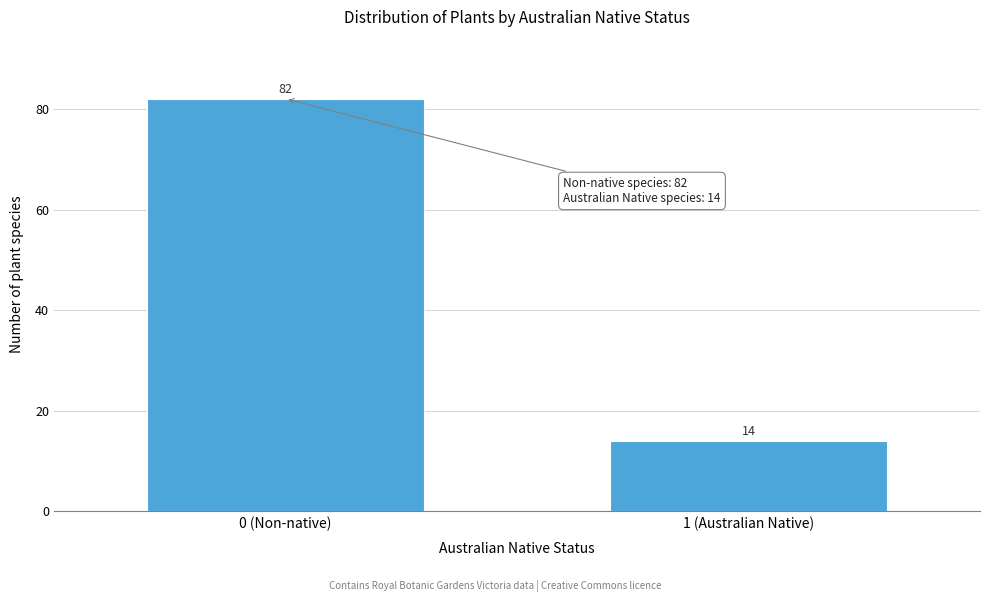

Reading right to left, what are all the values shown in this chart?

1 (Australian Native)=14	0 (Non-native)=82